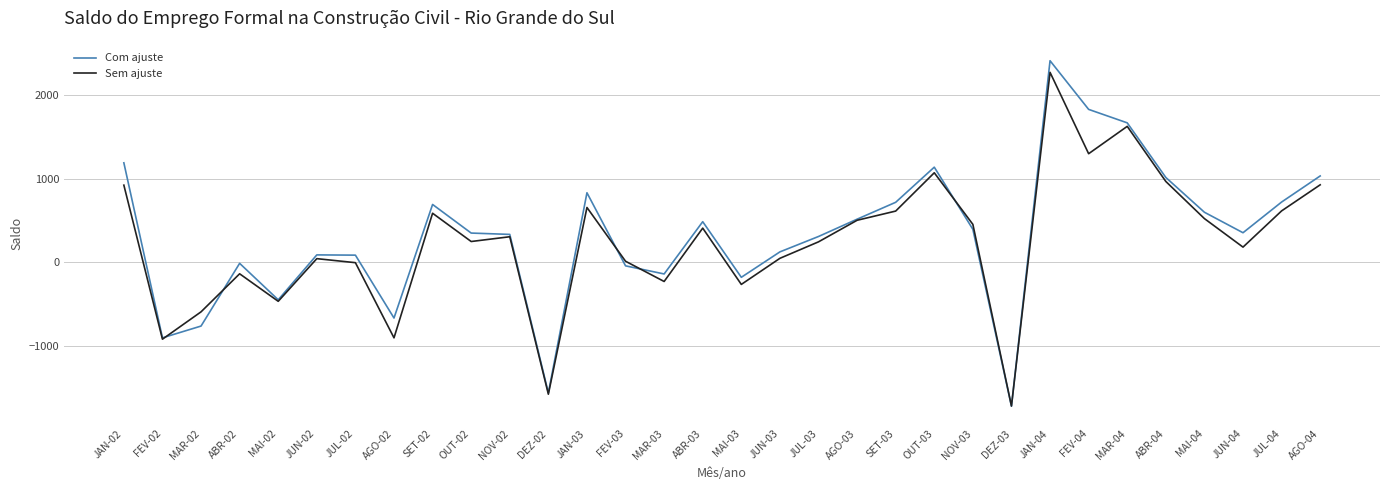

Rank the series by their maximum value, from highest to lowest.

Com ajuste, Sem ajuste